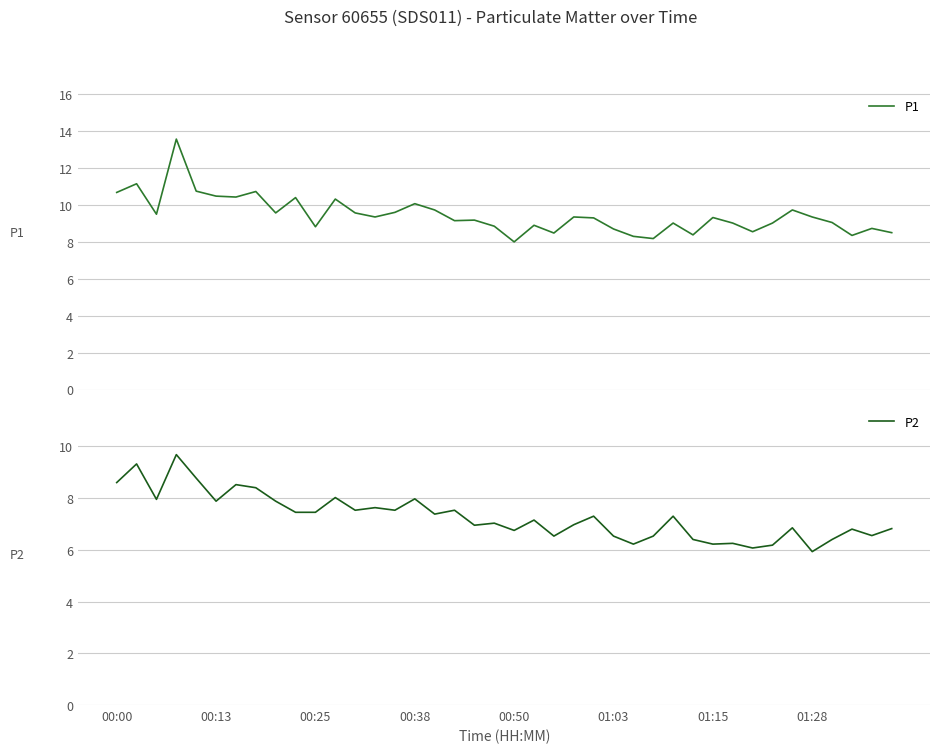

What is the lowest value of the P1 series?

8.0